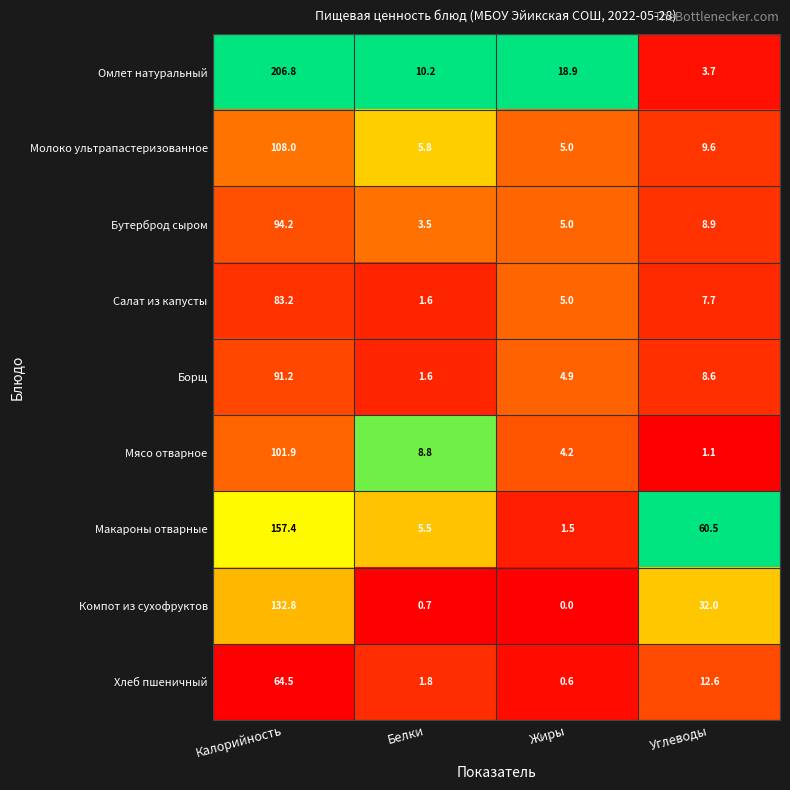

What is the approximate value of Хлеб пшеничный at Жиры?

0.6